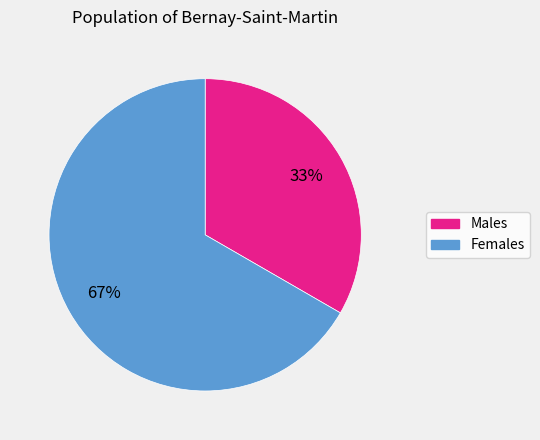

To the nearest percent, what is the average slice percentage?

50%